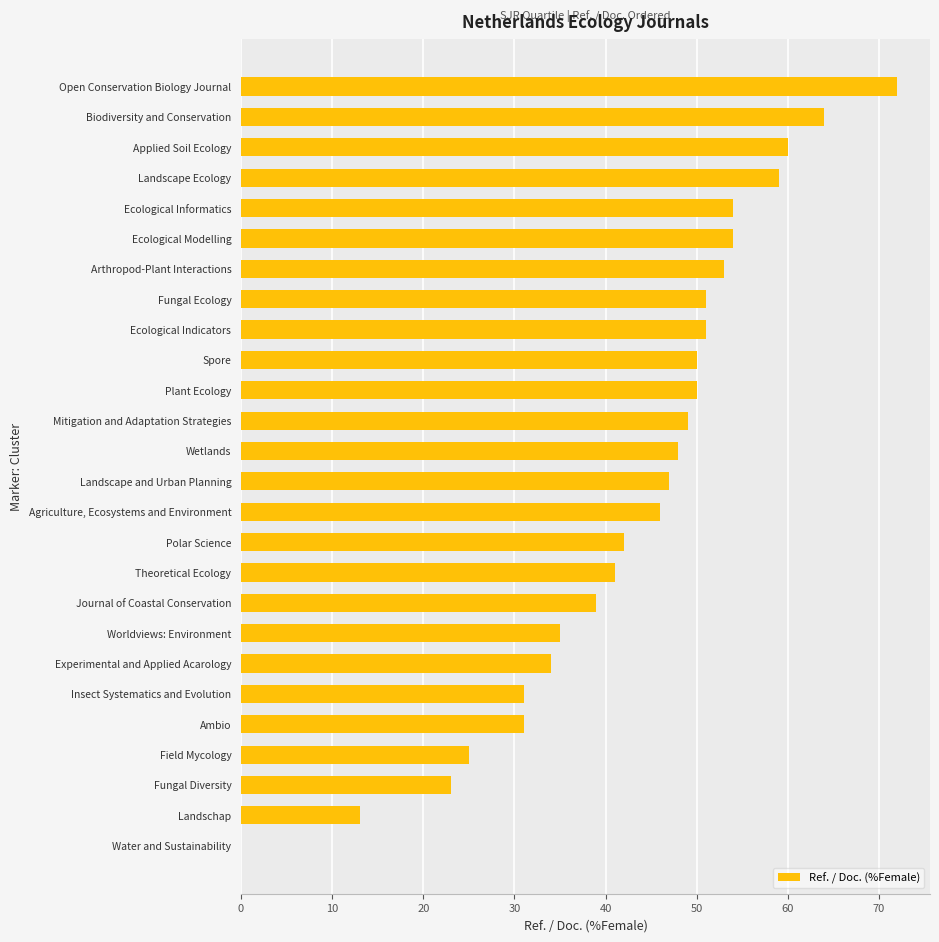

Is it true that the value at Applied Soil Ecology is 85?

False